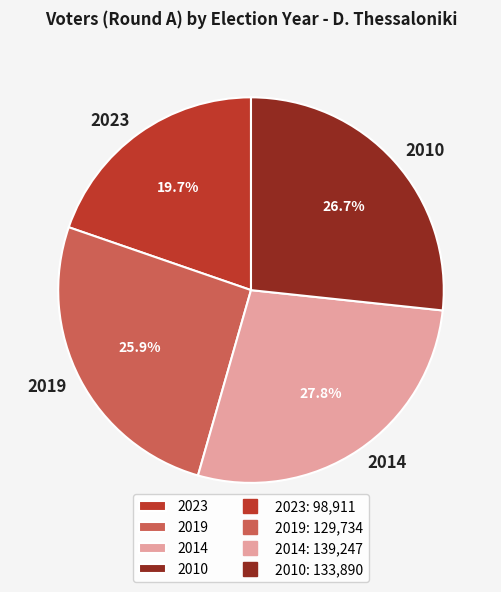

Rank the categories by value from lowest to highest.

2023, 2019, 2010, 2014